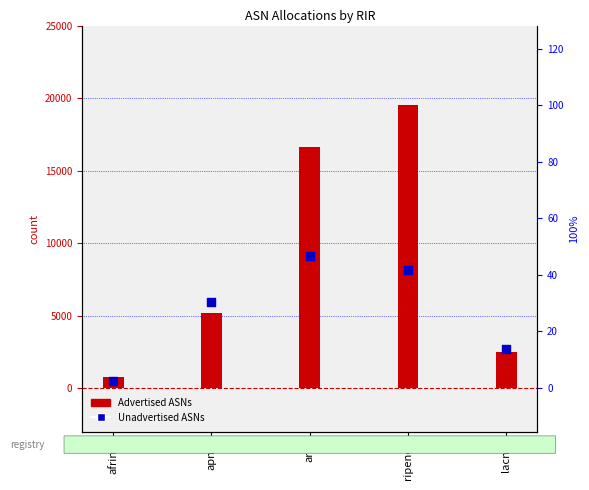

At how many categories does at least one series exceed 9172?

2